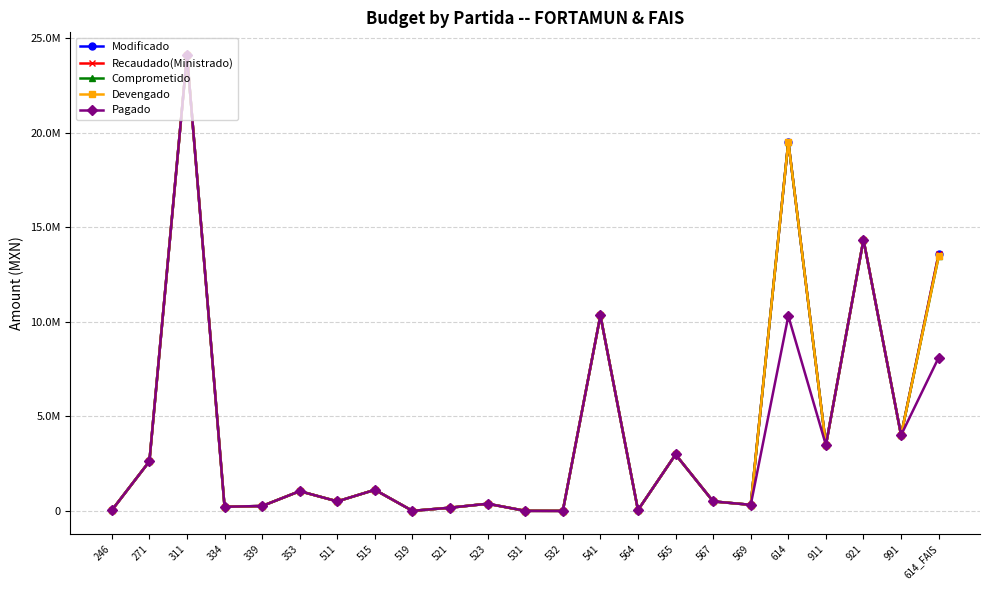

Is this an area chart (filled region under the line)?

No